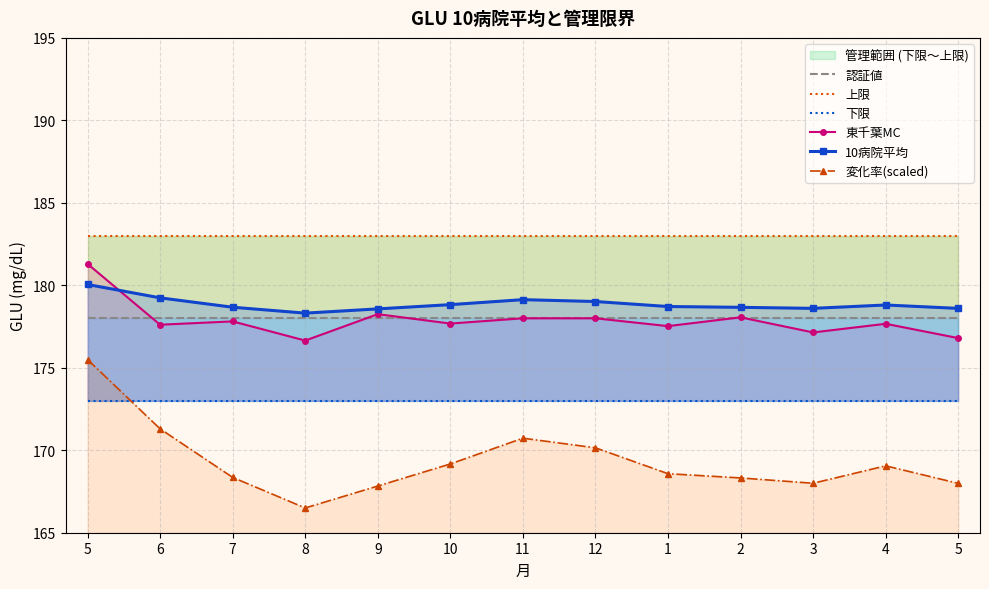

Which series has the widest spread of values?

変化率(scaled)